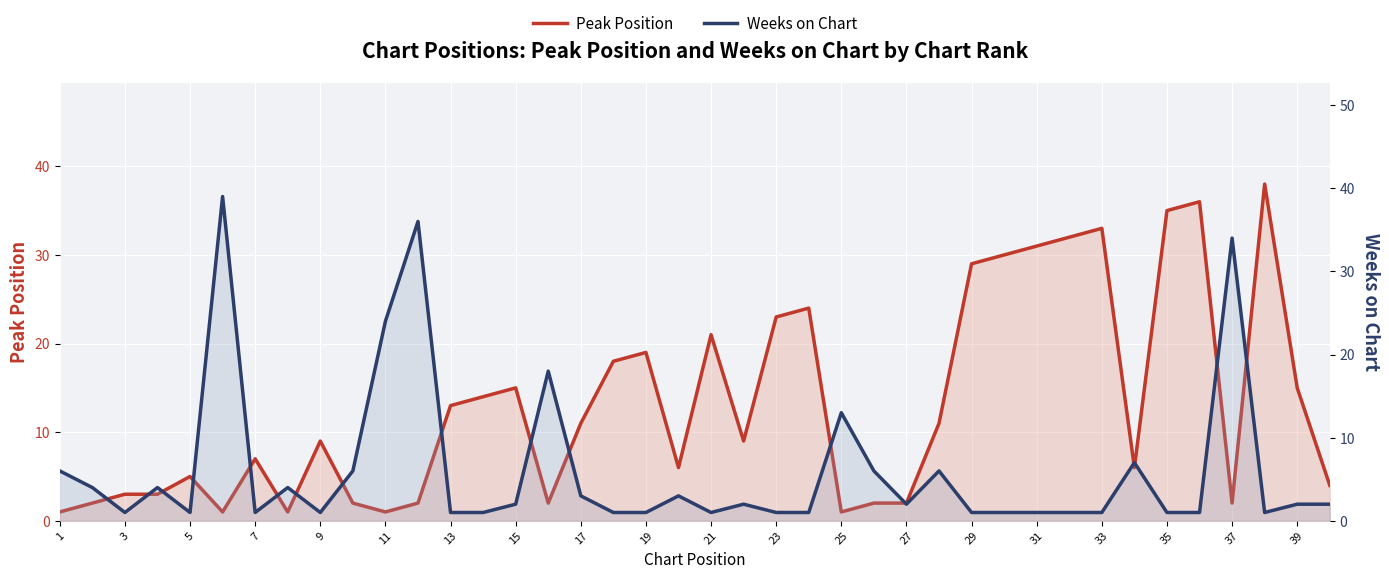

True or false: Weeks on Chart has more than 2 points higher than both neighbors.

True